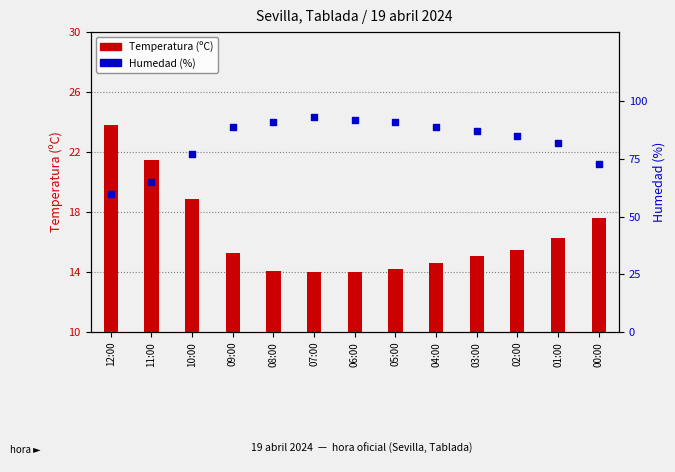

At how many categories does at least one series exceed 15?

13